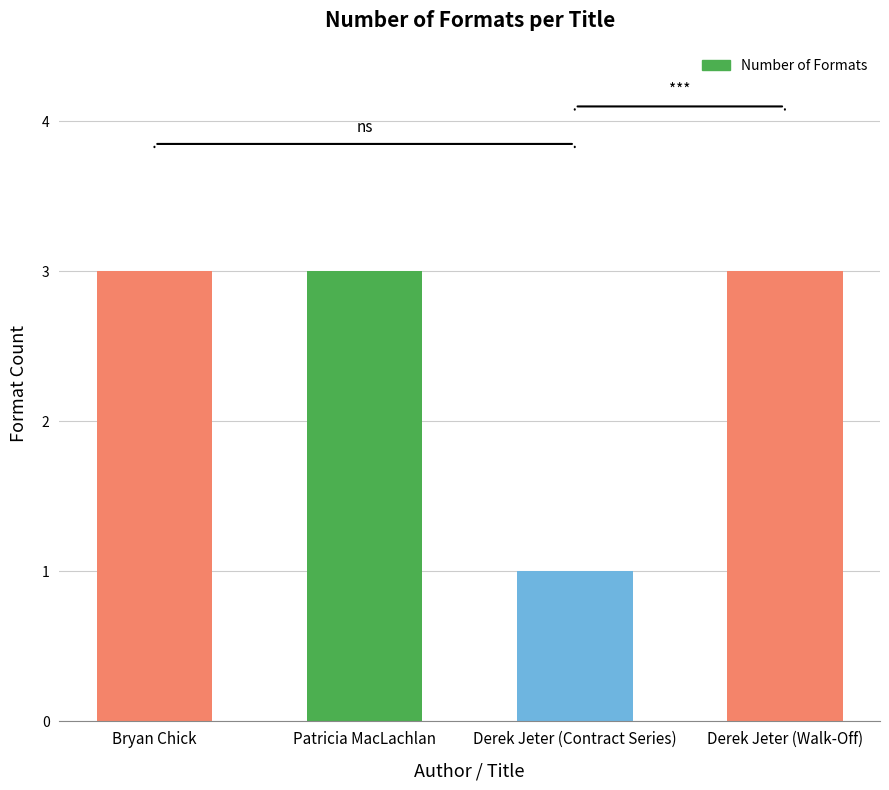

What is the value of the 3rd bar from the left?

1